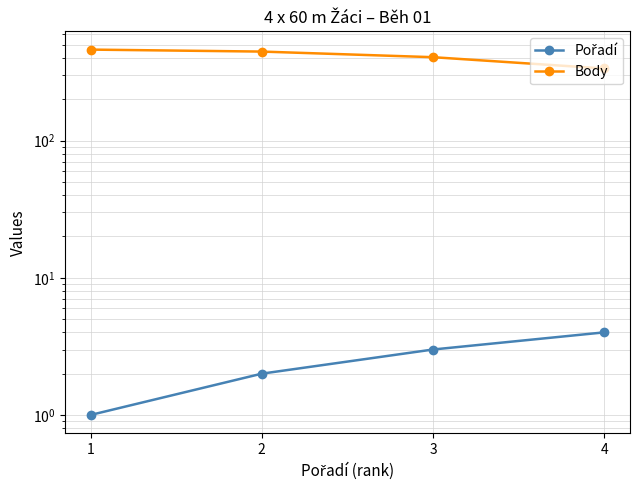

Is it true that Pořadí equals 4 at 4?

True